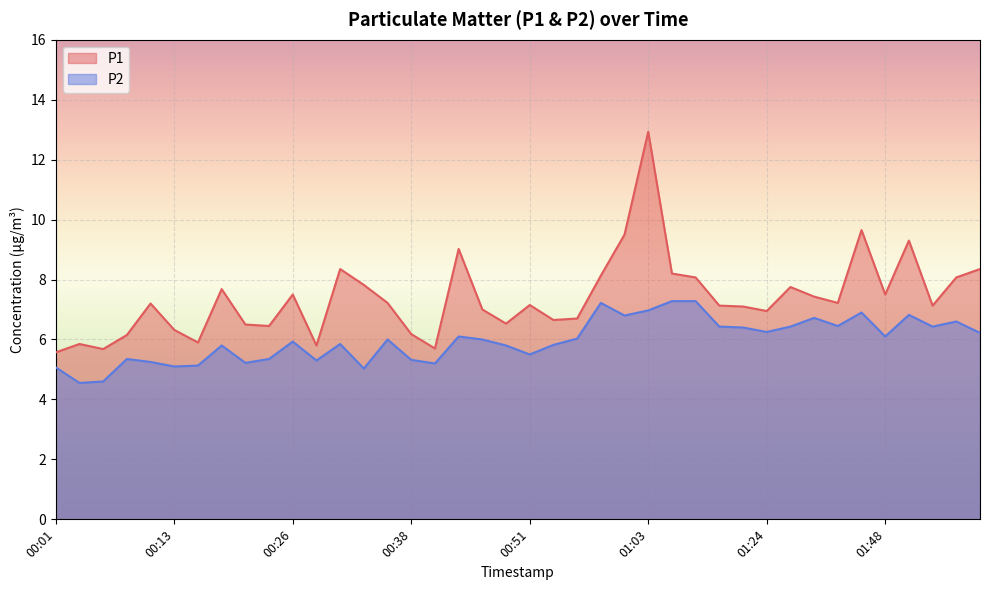

Does the chart display data point markers on the line(s)?

No